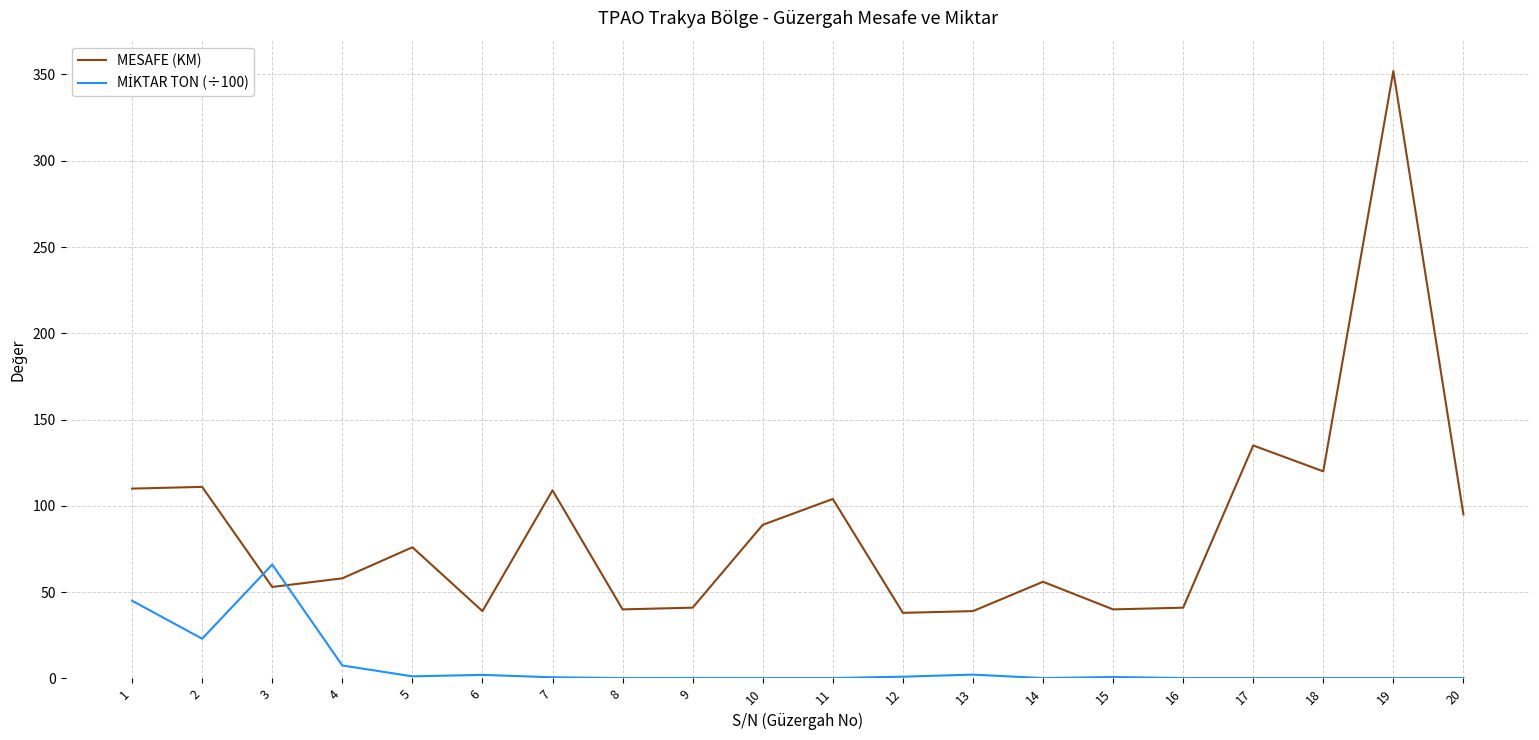

How many lines are shown in the chart?

2